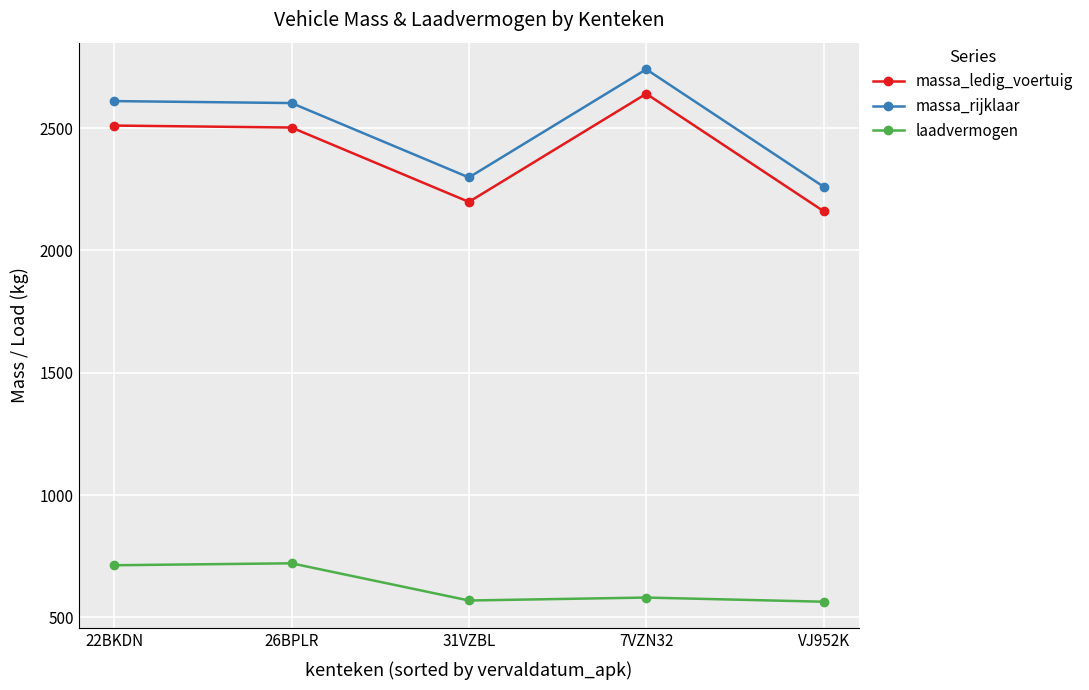

True or false: massa_rijklaar and massa_ledig_voertuig cross at least once.

False